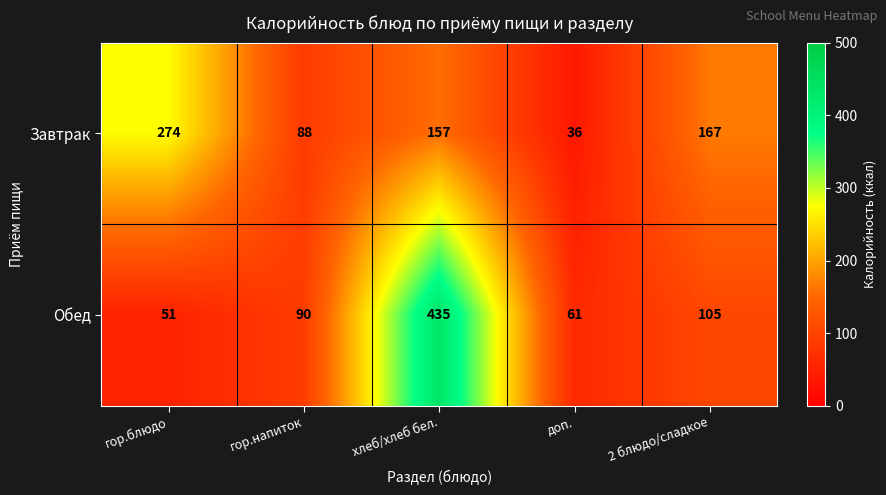

At which category is the sum across all series the highest?

хлеб/хлеб бел.